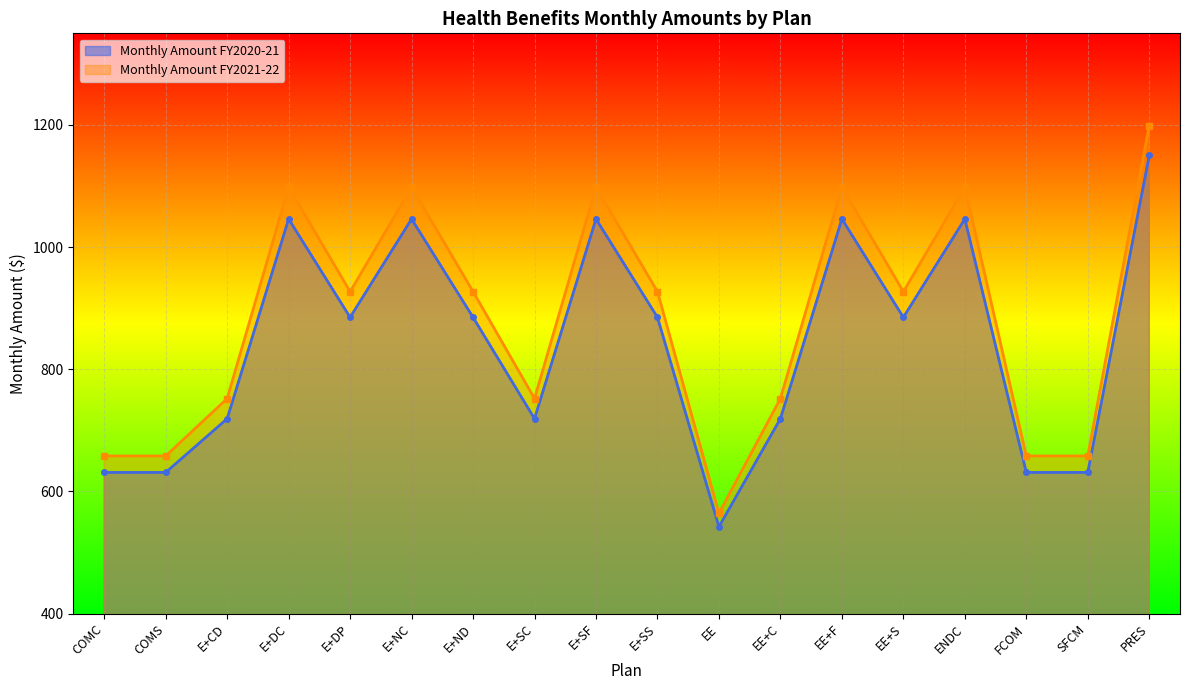

At FCOM, list the series in order from largest to smallest.

Monthly Amount FY2021-22, Monthly Amount FY2020-21